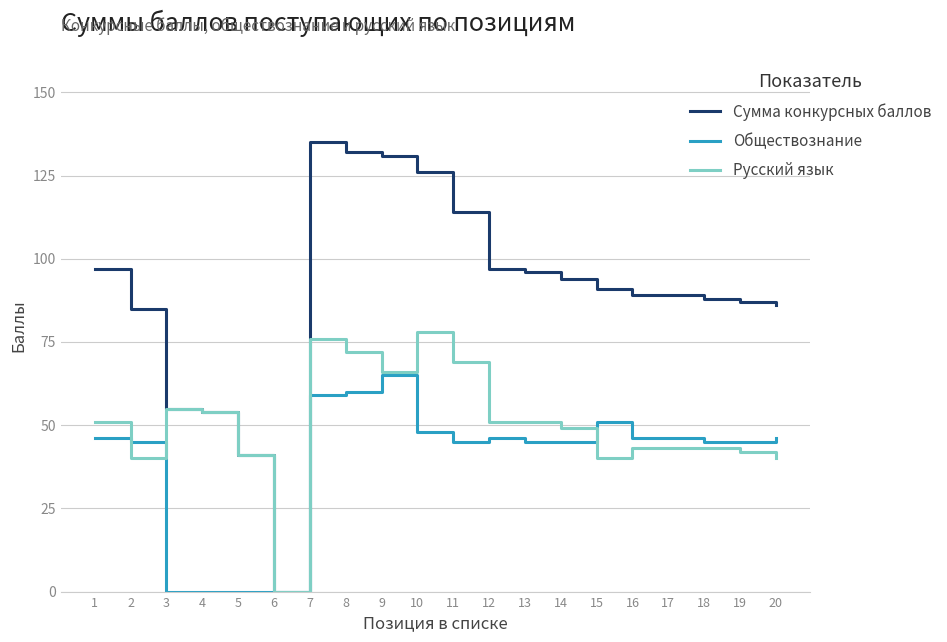

Which series has the largest total across all categories?

Сумма конкурсных баллов